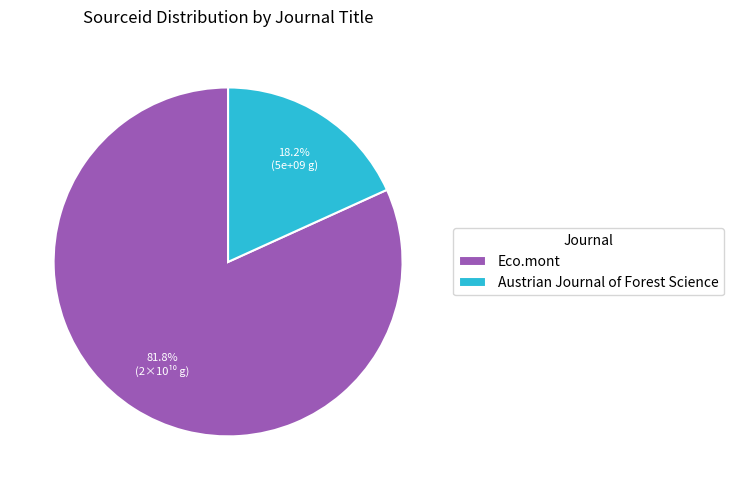

Count the number of slices in the pie.

2